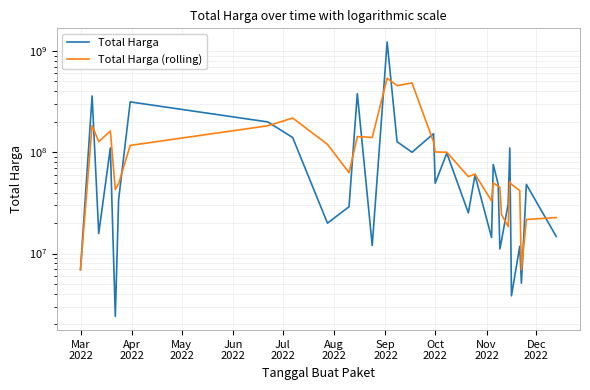

List the series in order of their peak value, highest first.

Total Harga, Total Harga (rolling)